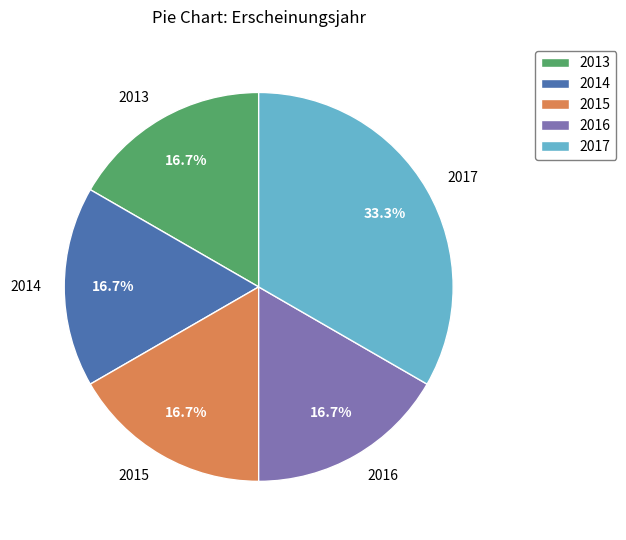

Which category has the biggest portion of the pie?

2017